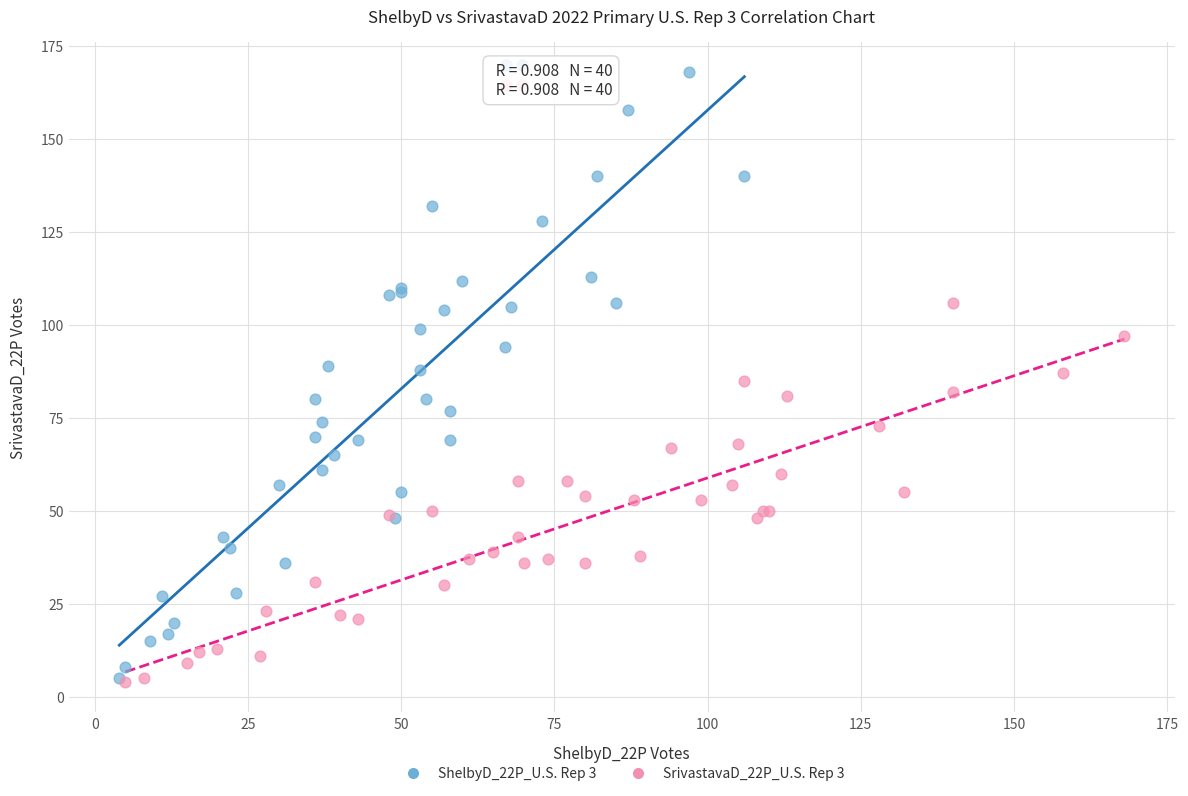

Which series has the largest Y range (max minus min)?

ShelbyD_22P_U.S. Rep 3